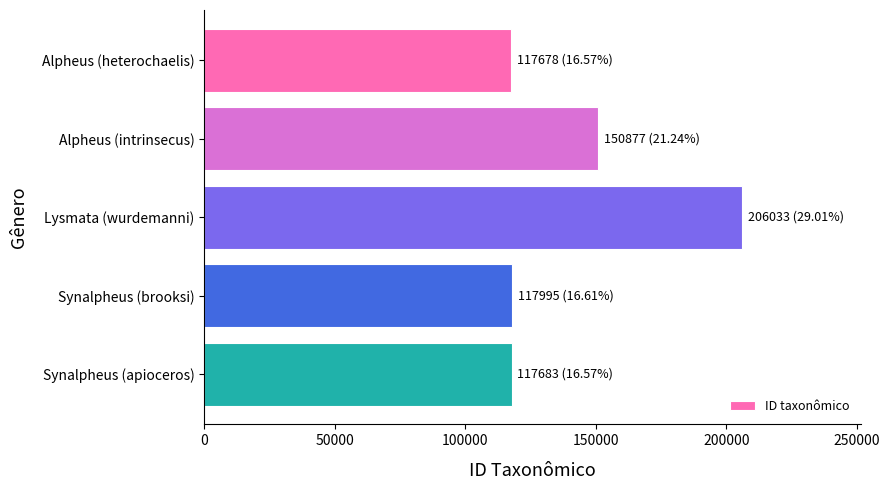

What is the sum of all values?

710266